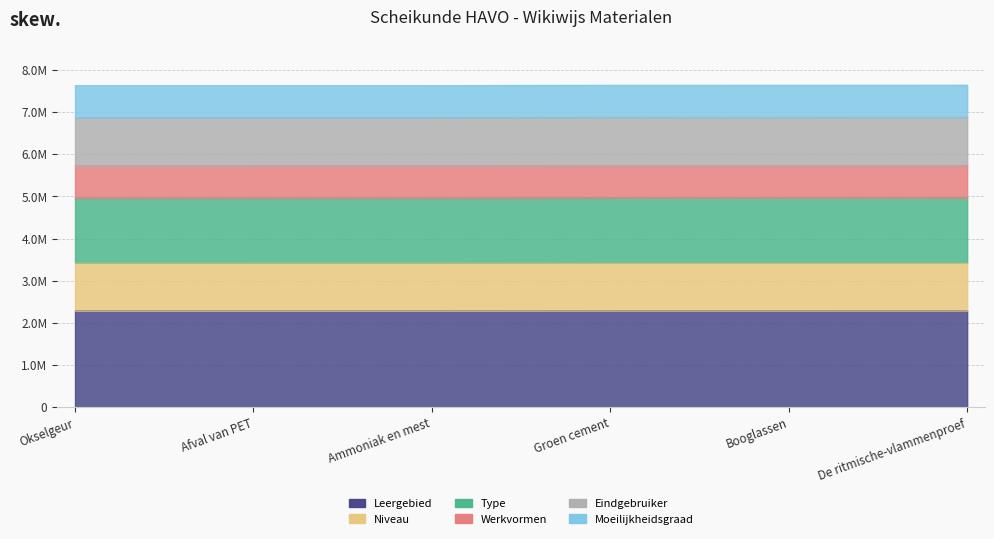

True or false: Cumulative and Identifier cross at least once.

False